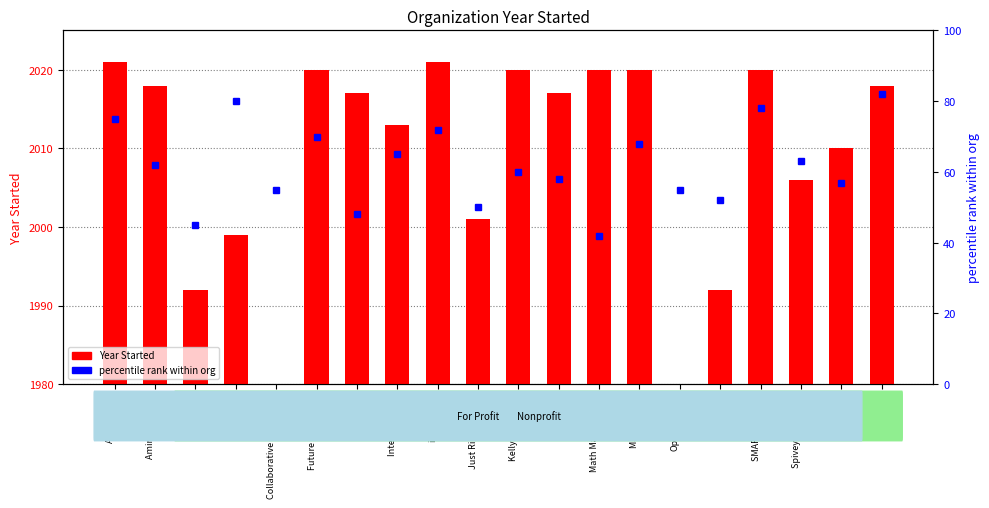

Is it true that percentile rank within org equals 42 at Math Makes Sense?

True